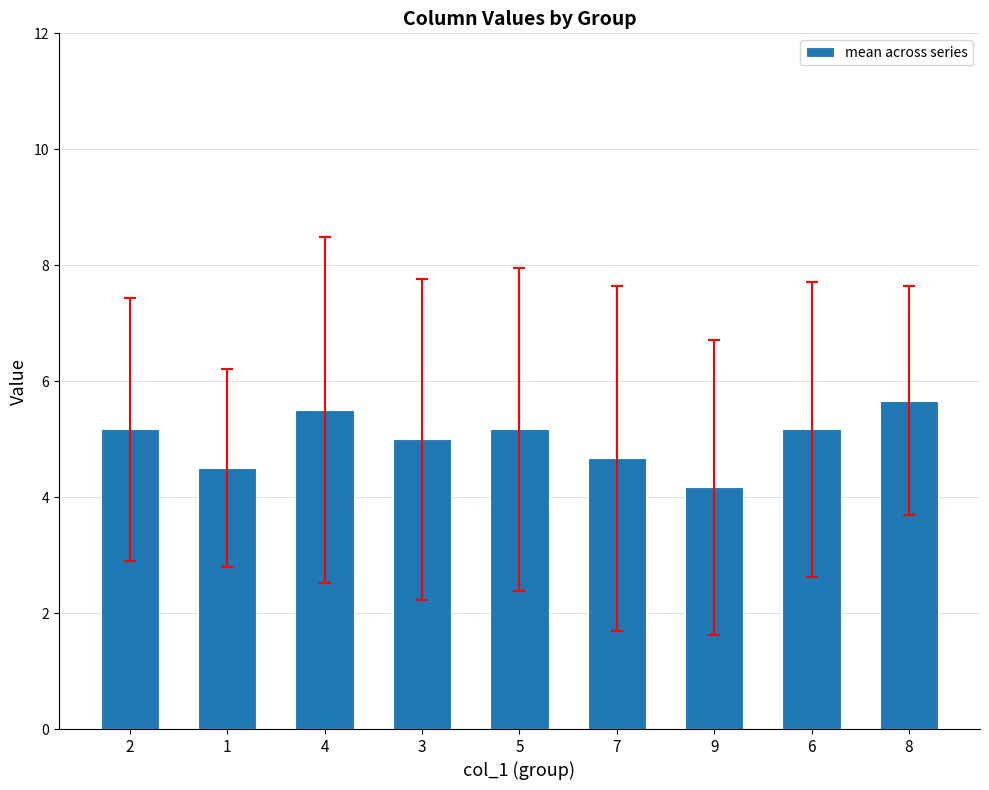

What is the label of the 4th bar from the right?

7